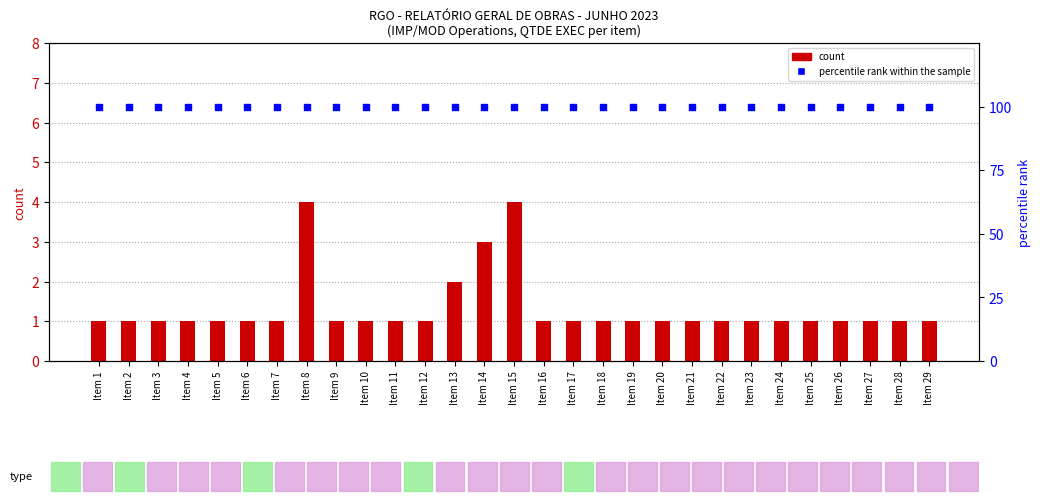

Which series contains the highest Y value?

percentile rank within the sample